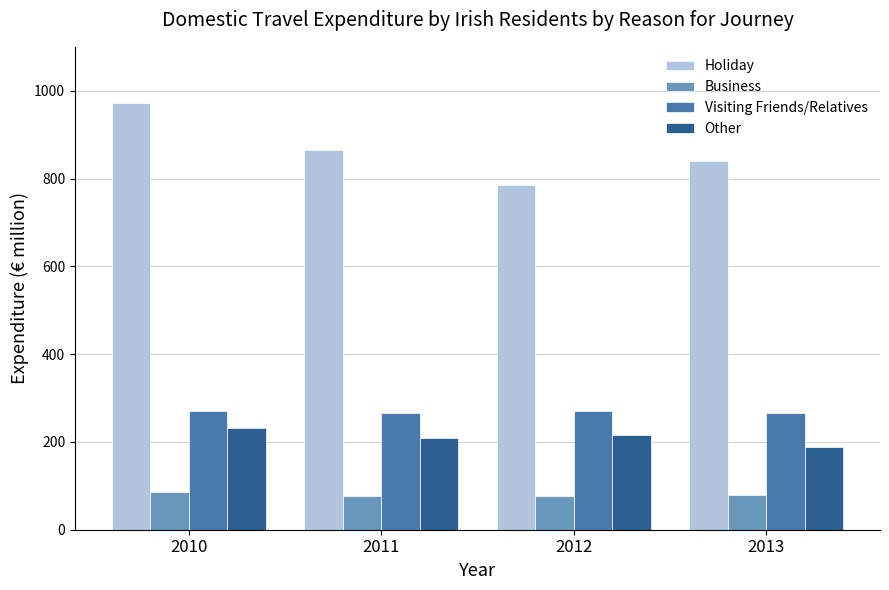

List the labels in order of Holiday value, smallest first.

2012, 2013, 2011, 2010